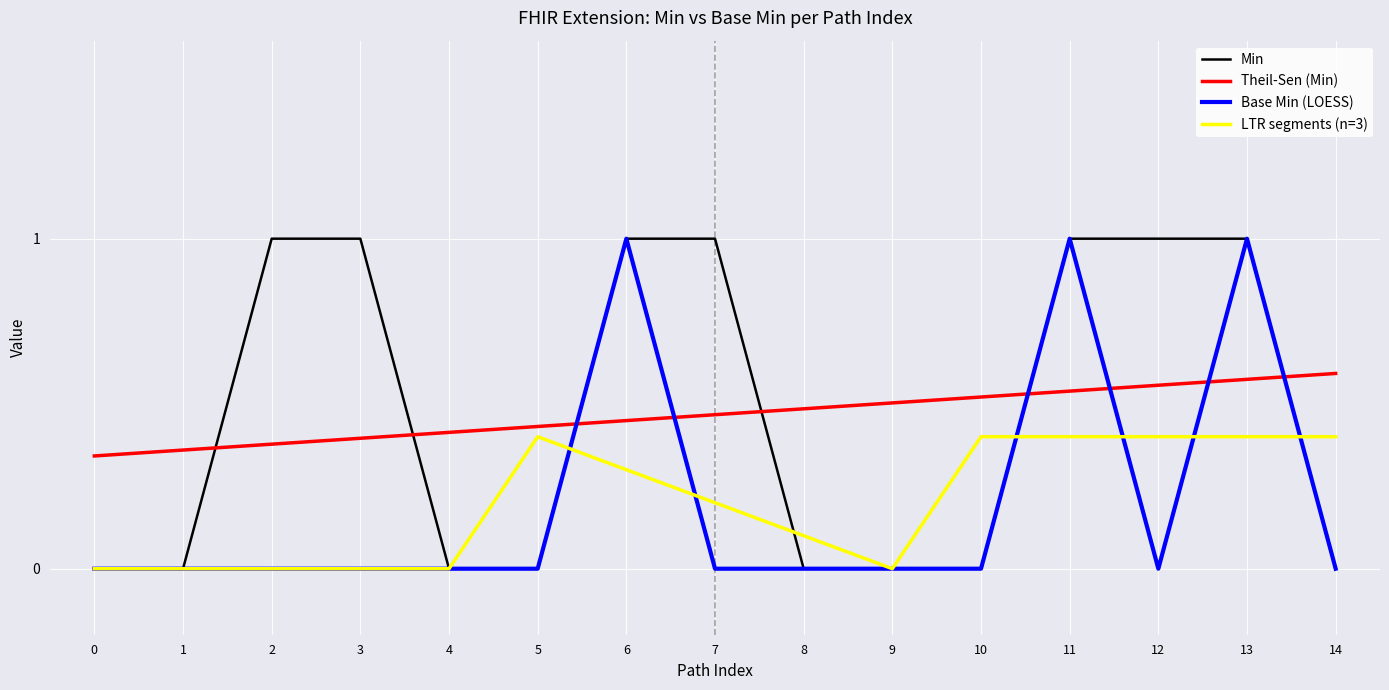

What is the maximum value shown in the chart?

1.0